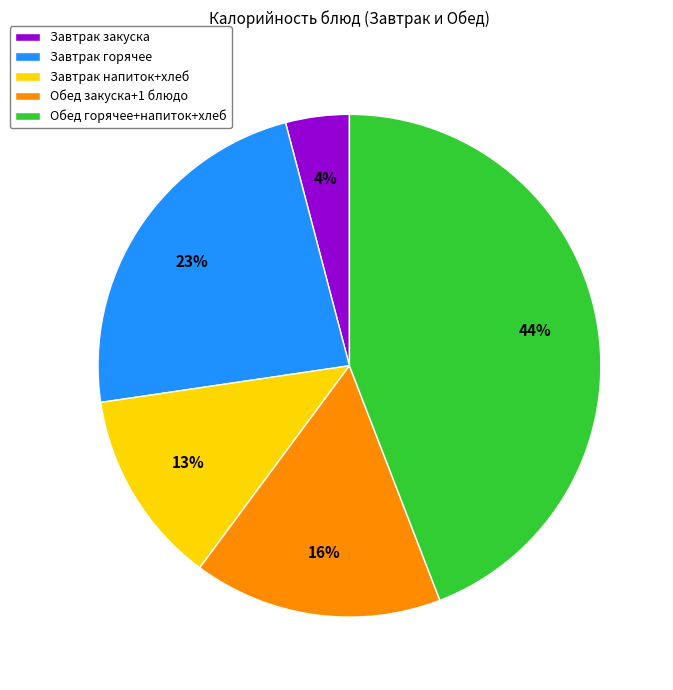

Do Завтрак напиток+хлеб and Обед горячее+напиток+хлеб together represent more than half of the pie?

Yes